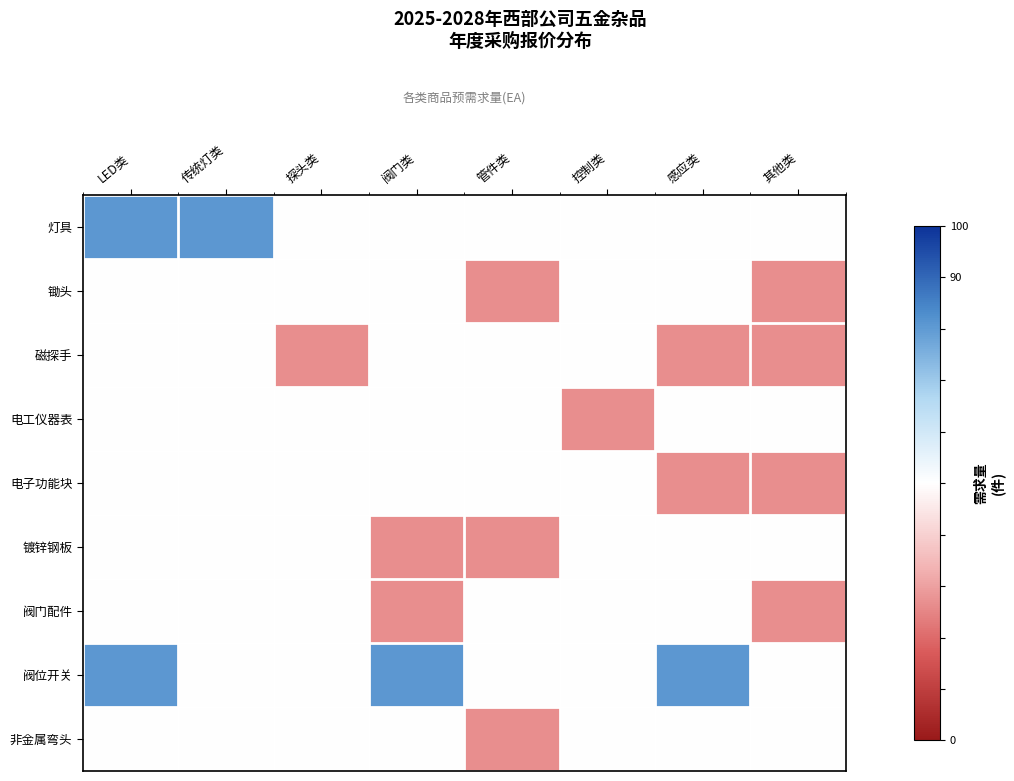

Count the number of categories in the chart.

8